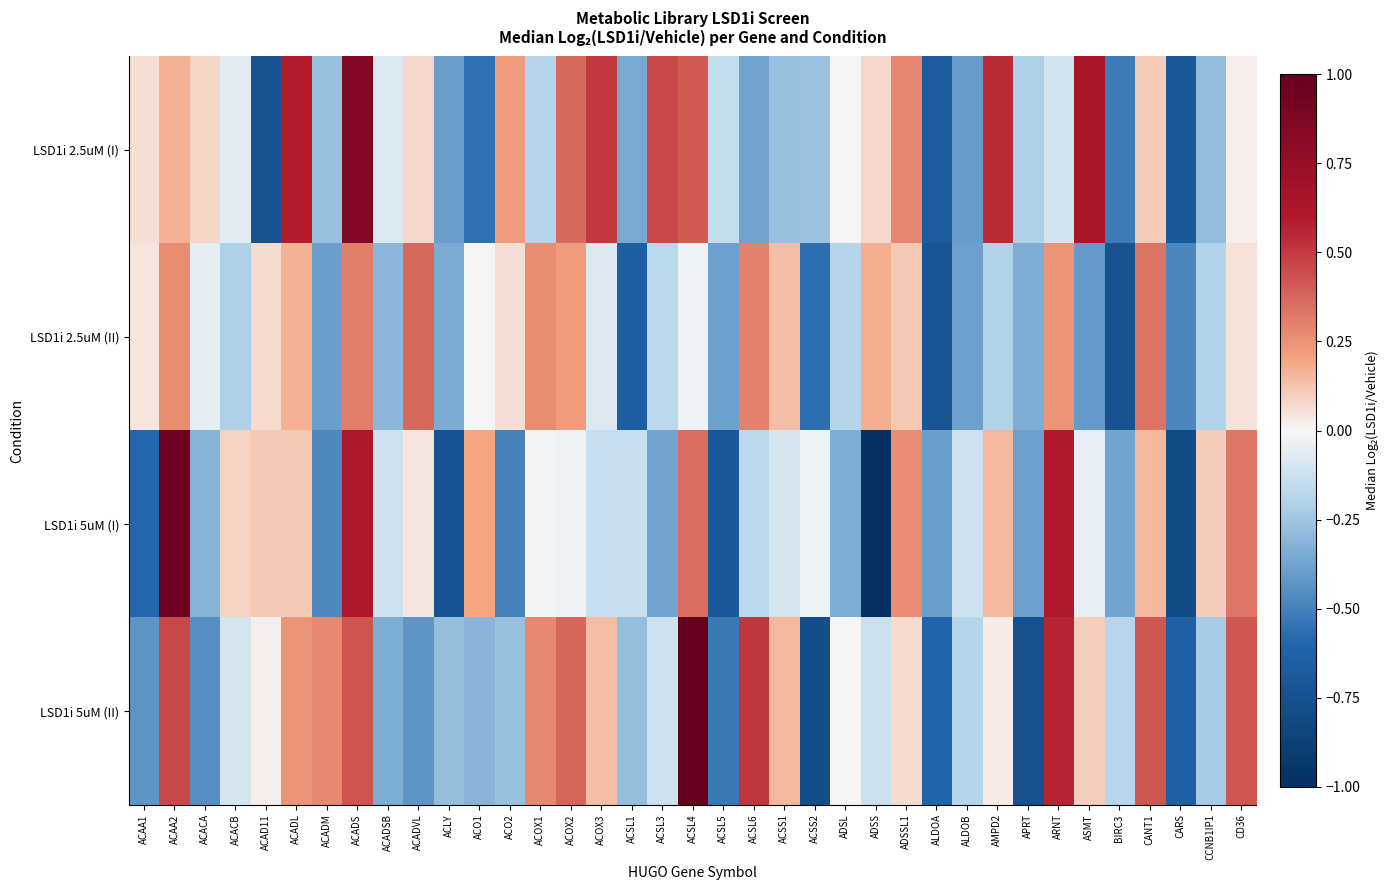

Reading left to right, extract all data points from this chart.

LSD1i 2.5uM (I): ACAA1=0.1	ACAA2=0.2	ACACA=0.1	ACACB=-0.1	ACAD11=-0.7	ACADL=0.6	ACADM=-0.3	ACADS=0.8	ACADSB=-0.1	ACADVL=0.1	ACLY=-0.4	ACO1=-0.6	ACO2=0.2	ACOX1=-0.2	ACOX2=0.4	ACOX3=0.5	ACSL1=-0.4	ACSL3=0.5	ACSL4=0.4	ACSL5=-0.1	ACSL6=-0.4	ACSS1=-0.3	ACSS2=-0.3	ADSL=0.0	ADSS=0.1	ADSSL1=0.3	ALDOA=-0.7	ALDOB=-0.4	AMPD2=0.5	APRT=-0.2	ARNT=-0.1	ASMT=0.6	BIRC3=-0.5	CANT1=0.1	CARS=-0.7	CCNB1IP1=-0.3	CD36=0.0
LSD1i 2.5uM (II): ACAA1=0.0	ACAA2=0.3	ACACA=-0.0	ACACB=-0.2	ACAD11=0.1	ACADL=0.2	ACADM=-0.4	ACADS=0.3	ACADSB=-0.3	ACADVL=0.4	ACLY=-0.3	ACO1=0.0	ACO2=0.1	ACOX1=0.3	ACOX2=0.2	ACOX3=-0.1	ACSL1=-0.6	ACSL3=-0.2	ACSL4=-0.0	ACSL5=-0.4	ACSL6=0.3	ACSS1=0.1	ACSS2=-0.6	ADSL=-0.2	ADSS=0.2	ADSSL1=0.1	ALDOA=-0.7	ALDOB=-0.4	AMPD2=-0.2	APRT=-0.3	ARNT=0.2	ASMT=-0.4	BIRC3=-0.7	CANT1=0.3	CARS=-0.5	CCNB1IP1=-0.2	CD36=0.0
LSD1i 5uM (I): ACAA1=-0.6	ACAA2=1.0	ACACA=-0.3	ACACB=0.1	ACAD11=0.1	ACADL=0.1	ACADM=-0.5	ACADS=0.6	ACADSB=-0.1	ACADVL=0.0	ACLY=-0.7	ACO1=0.2	ACO2=-0.5	ACOX1=-0.0	ACOX2=-0.0	ACOX3=-0.1	ACSL1=-0.1	ACSL3=-0.4	ACSL4=0.4	ACSL5=-0.7	ACSL6=-0.2	ACSS1=-0.1	ACSS2=-0.0	ADSL=-0.3	ADSS=-1.0	ADSSL1=0.3	ALDOA=-0.4	ALDOB=-0.1	AMPD2=0.2	APRT=-0.4	ARNT=0.6	ASMT=-0.0	BIRC3=-0.4	CANT1=0.2	CARS=-0.8	CCNB1IP1=0.1	CD36=0.3
LSD1i 5uM (II): ACAA1=-0.4	ACAA2=0.5	ACACA=-0.4	ACACB=-0.1	ACAD11=0.0	ACADL=0.2	ACADM=0.3	ACADS=0.4	ACADSB=-0.3	ACADVL=-0.4	ACLY=-0.3	ACO1=-0.3	ACO2=-0.3	ACOX1=0.3	ACOX2=0.4	ACOX3=0.1	ACSL1=-0.3	ACSL3=-0.1	ACSL4=1.0	ACSL5=-0.5	ACSL6=0.5	ACSS1=0.1	ACSS2=-0.8	ADSL=0.0	ADSS=-0.1	ADSSL1=0.1	ALDOA=-0.6	ALDOB=-0.2	AMPD2=0.0	APRT=-0.8	ARNT=0.6	ASMT=0.1	BIRC3=-0.2	CANT1=0.4	CARS=-0.6	CCNB1IP1=-0.2	CD36=0.4